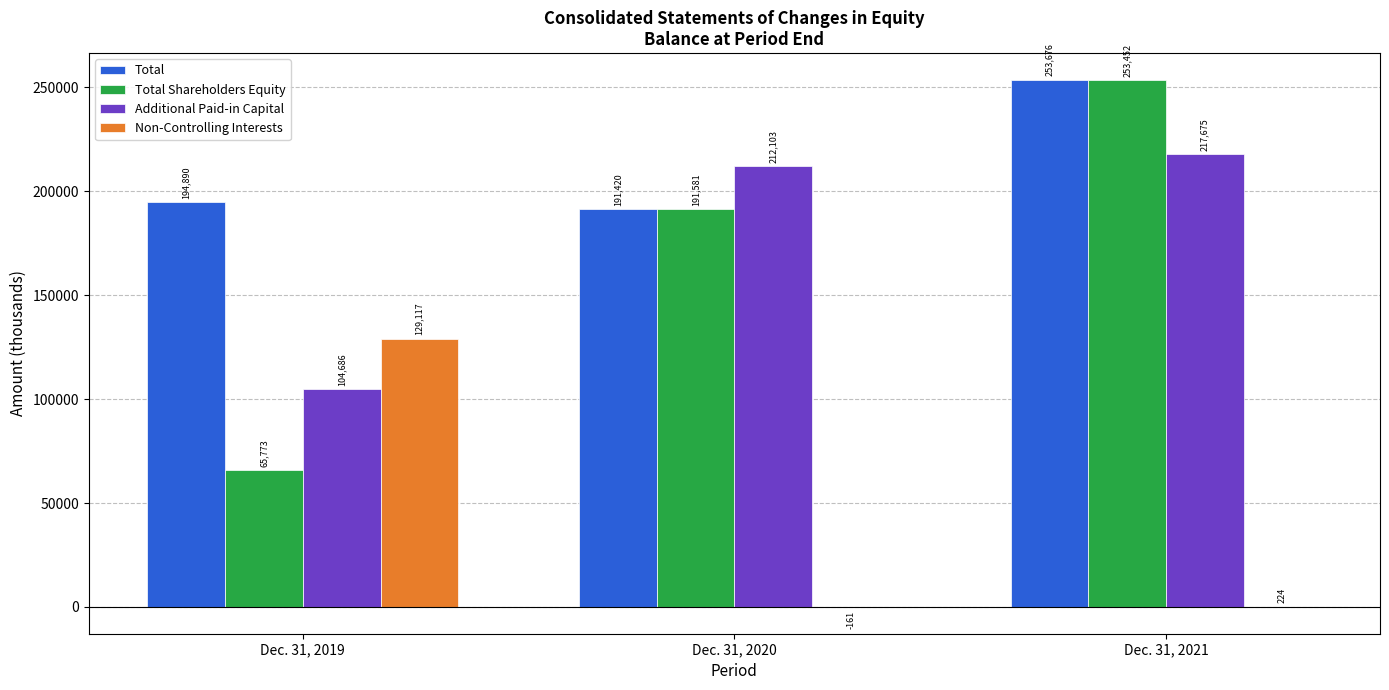

What is the total value across all series at Dec. 31, 2019?

494466